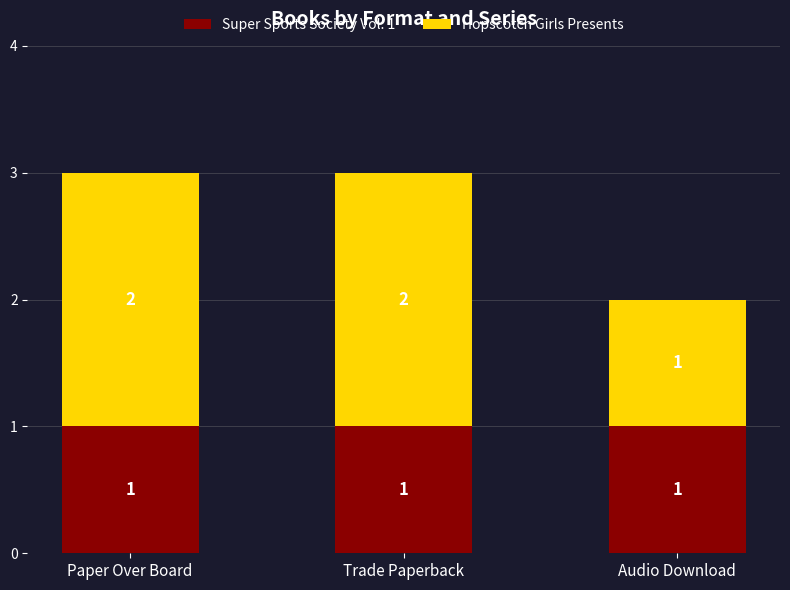

What is the total value across all series at Trade Paperback?

3